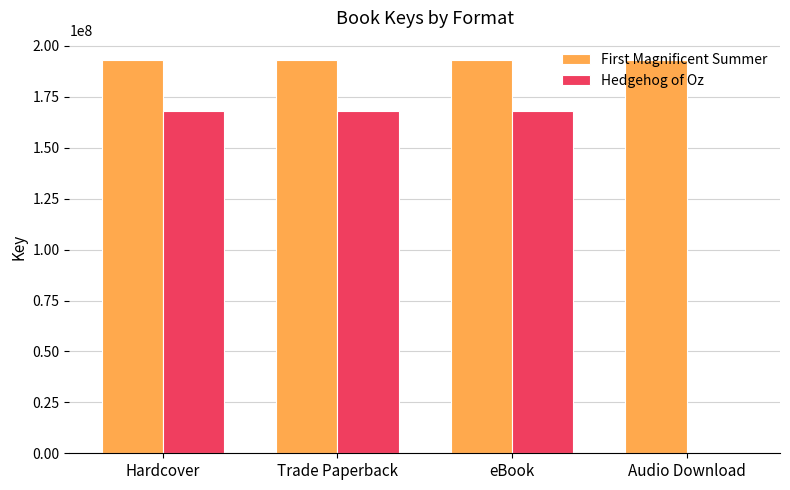

Reading left to right, list all the values displayed in this chart.

First Magnificent Summer: 192934293	192934293	192934293	192934293
Hedgehog of Oz: 168266160	168266160	168266160	0